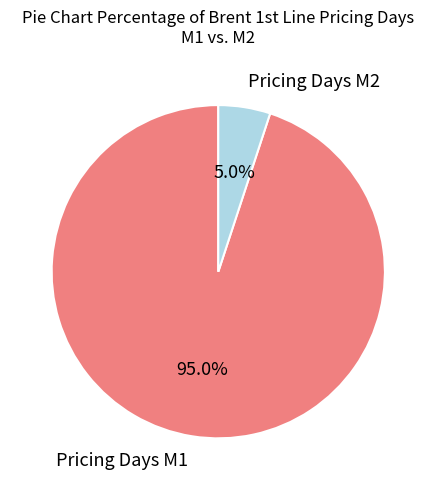

Is there a majority slice in this chart?

Yes